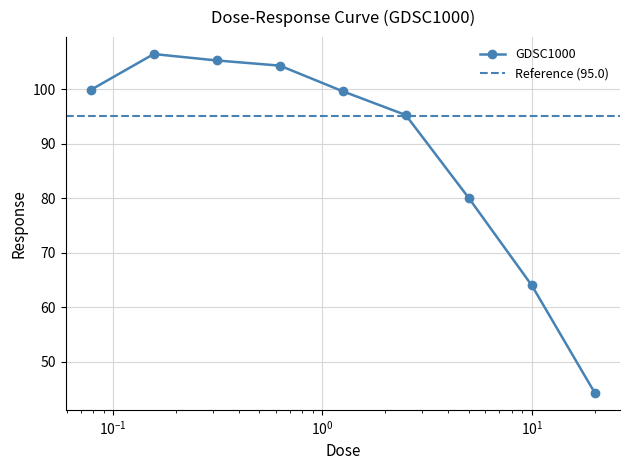

How many data points are less than 99?

4